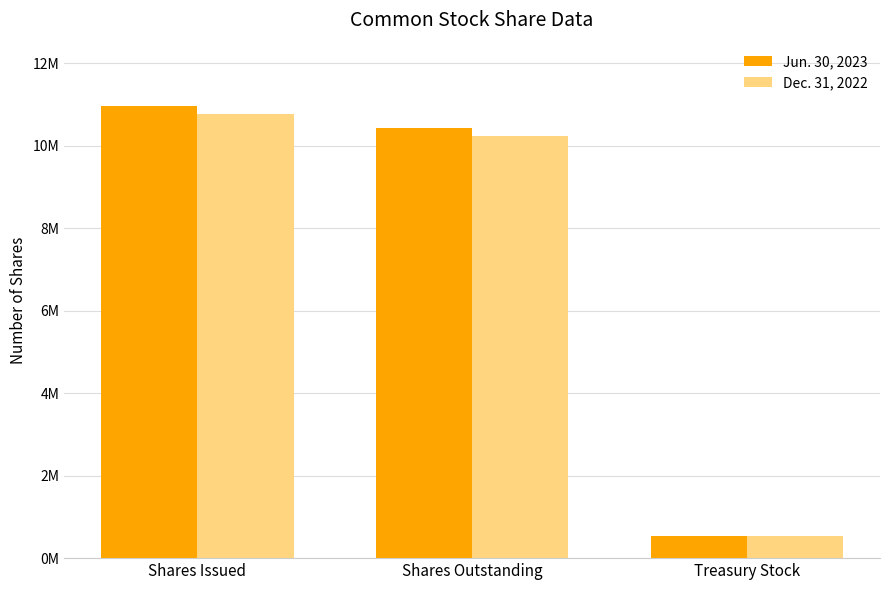

What is the greatest value displayed?

10964000